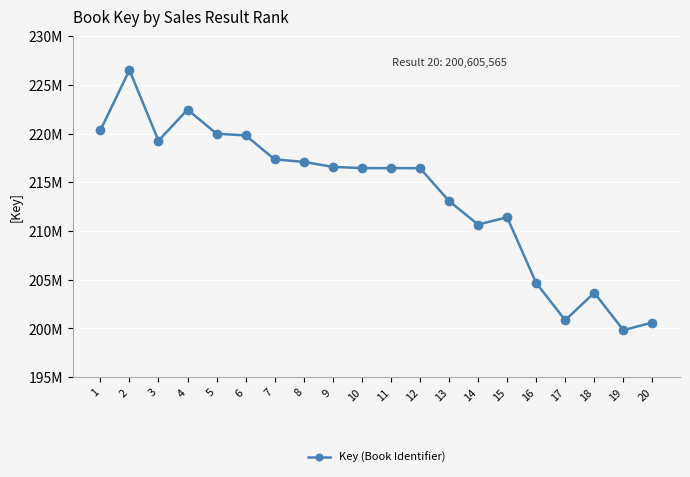

What is the ratio of the value at 3 to the value at 9?

1.0